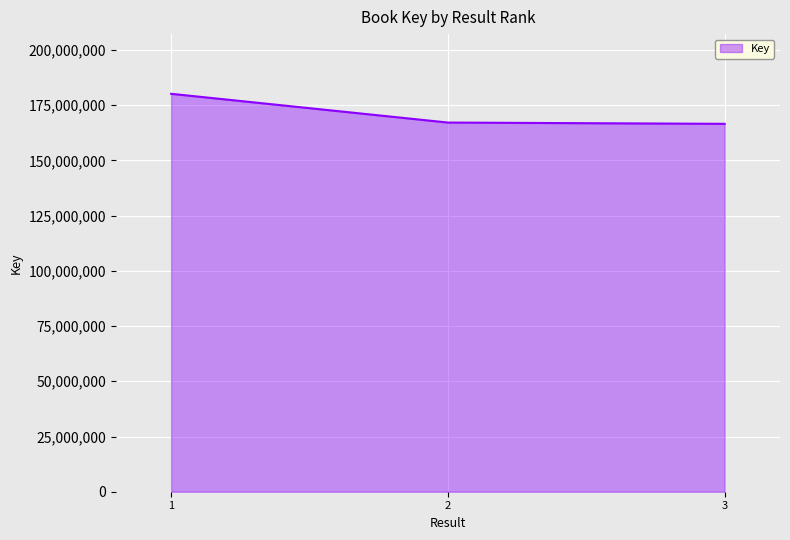

What is the smallest value displayed?

166553829